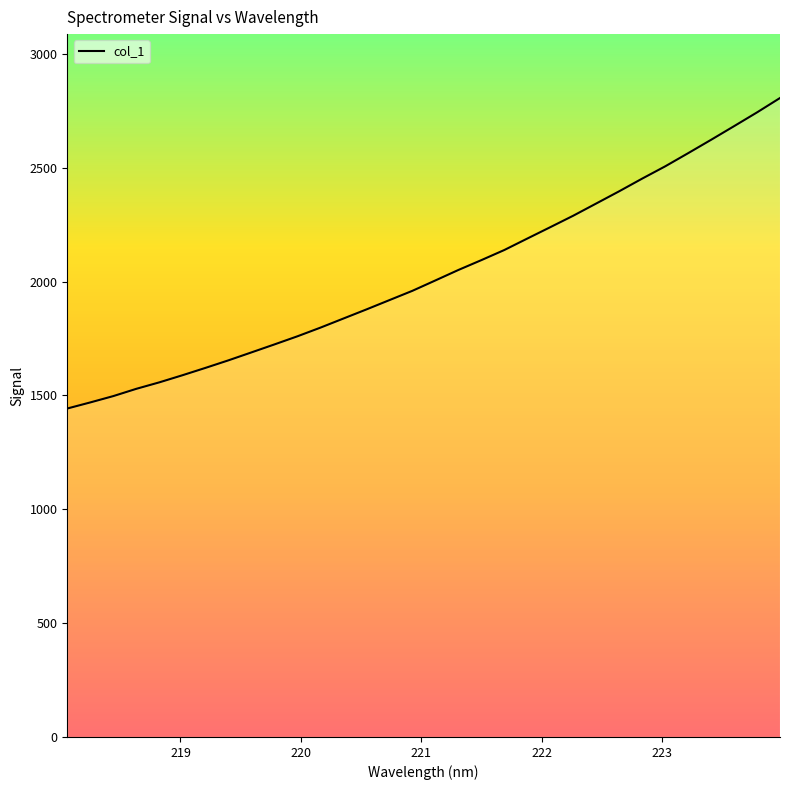

What is the greatest value displayed?

2806.1